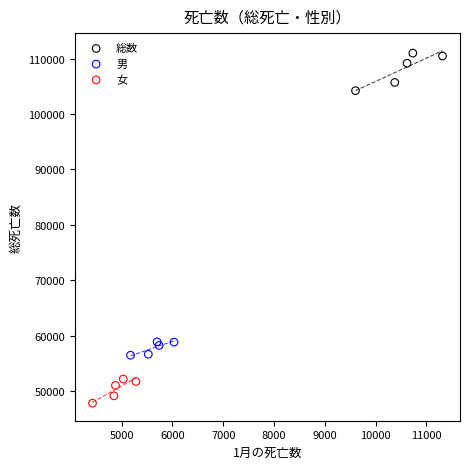

Which series contains the lowest Y value?

女